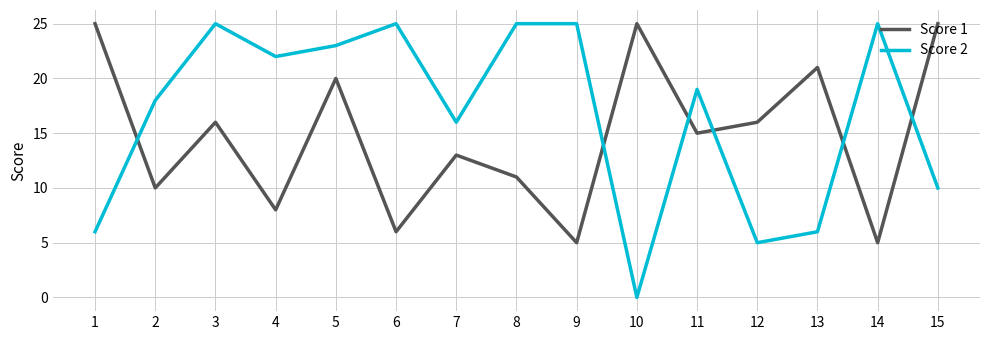

True or false: Score 2 has a value of 25 at 8.

True